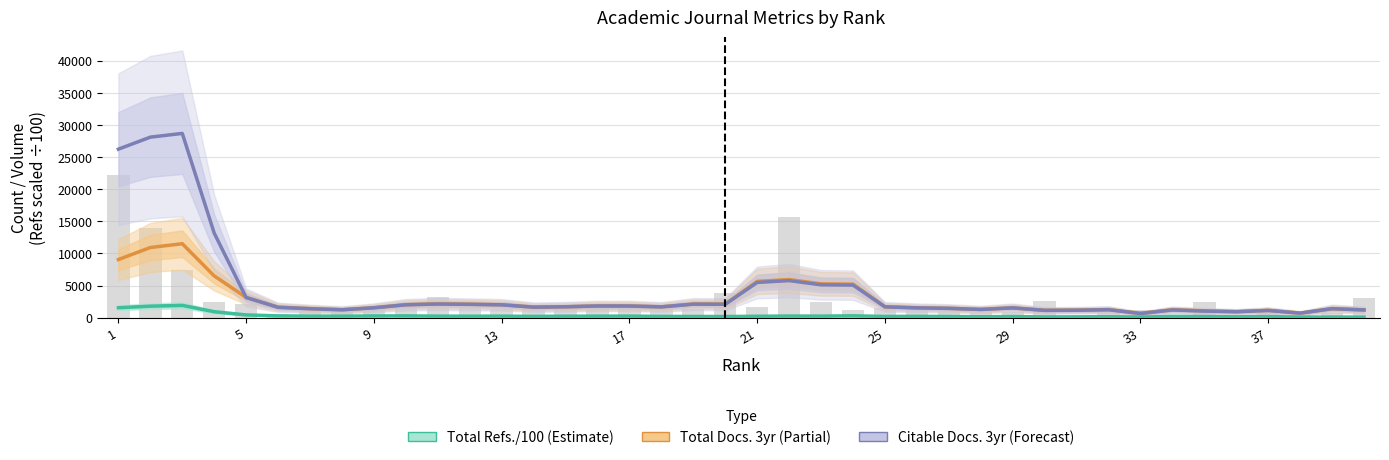

True or false: Total Docs. 3yr (Partial Estimate) has a value of 8724.3 at 13.

False